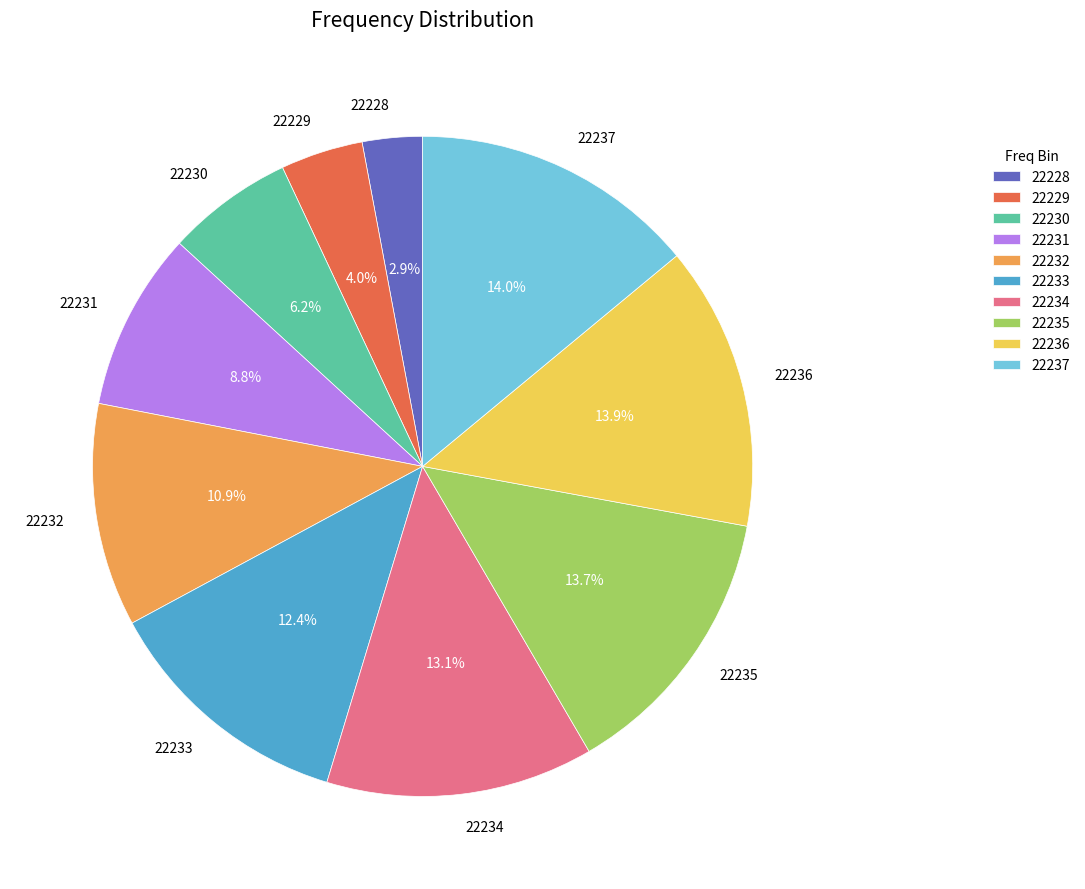

Which slice is the smallest?

22228